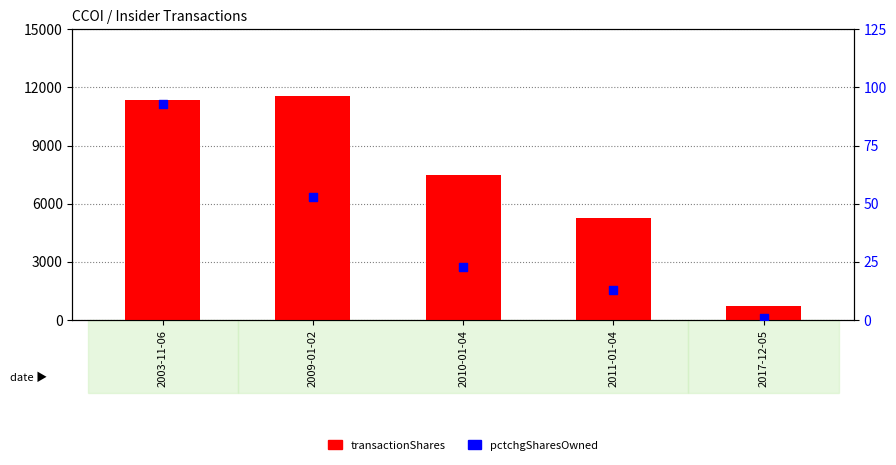

What is the total value across all series at 2010-01-04?

7523